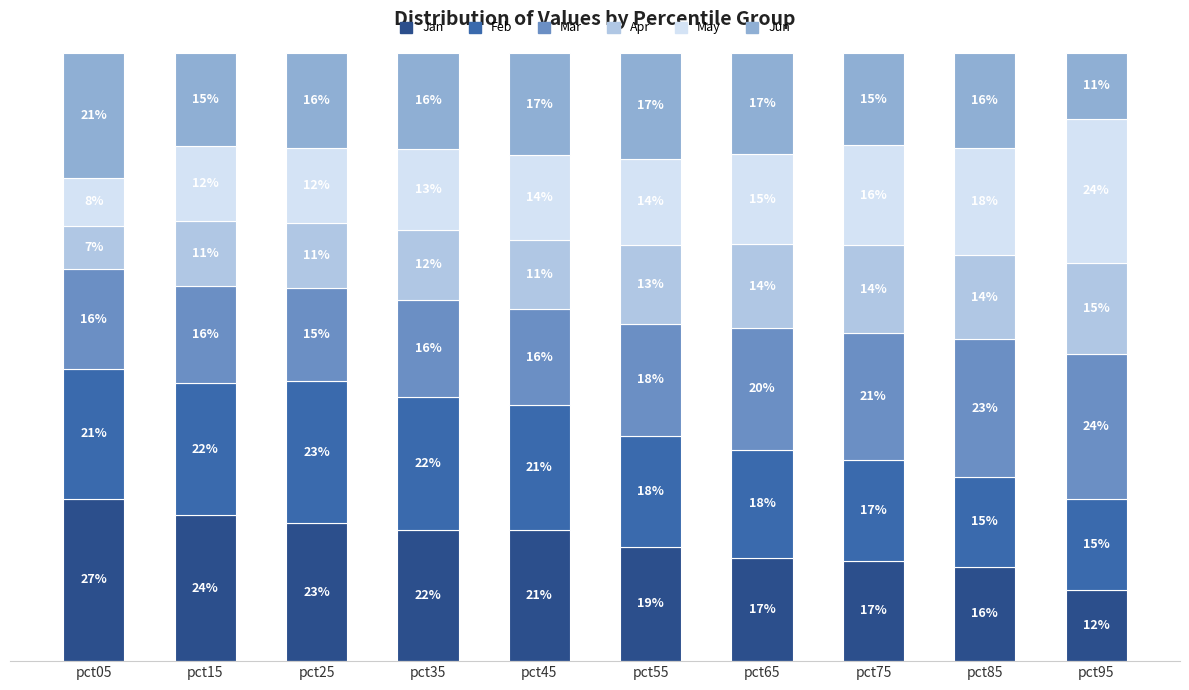

Where does the Apr series first go above 12?

pct55